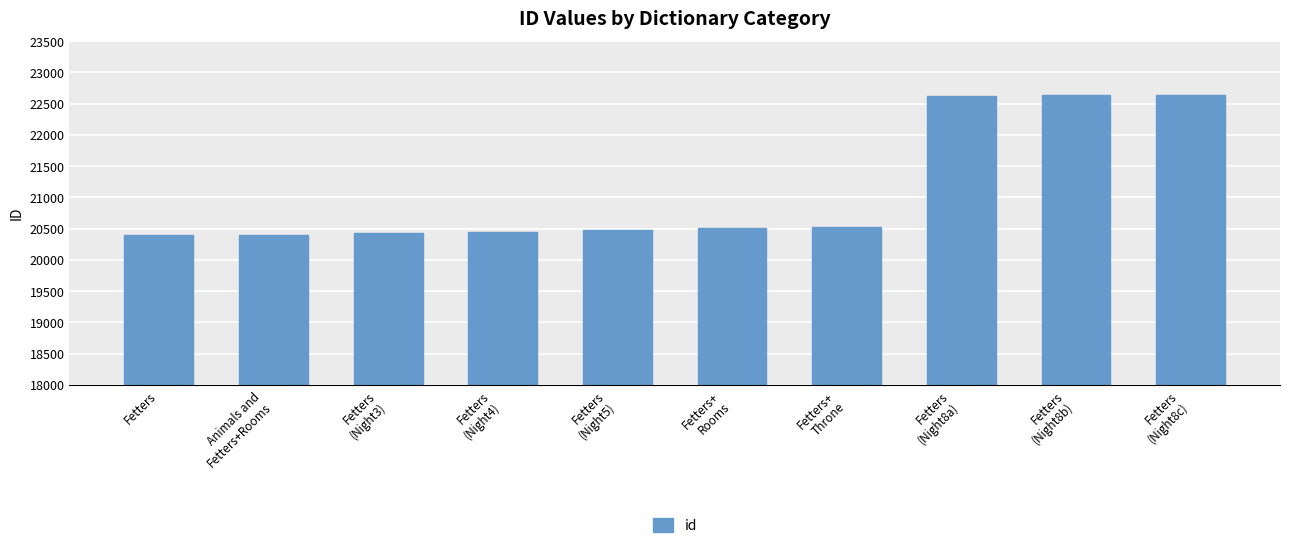

What is the difference between the maximum and second lowest values?

2240